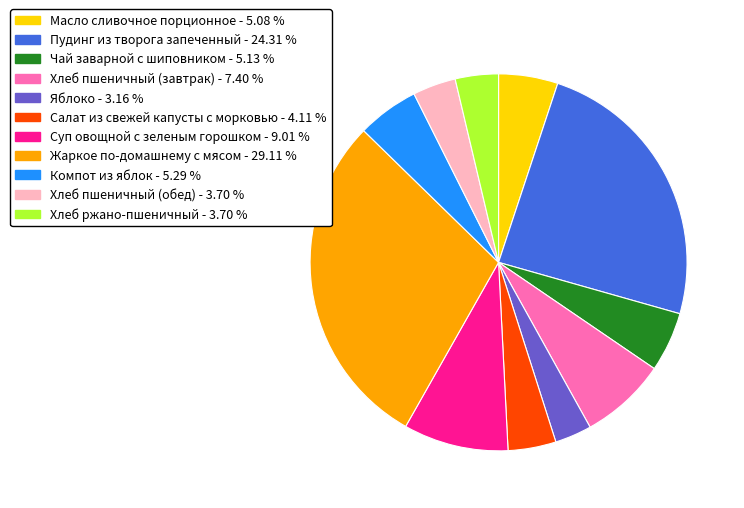

Which category has the smallest portion of the pie?

Яблоко